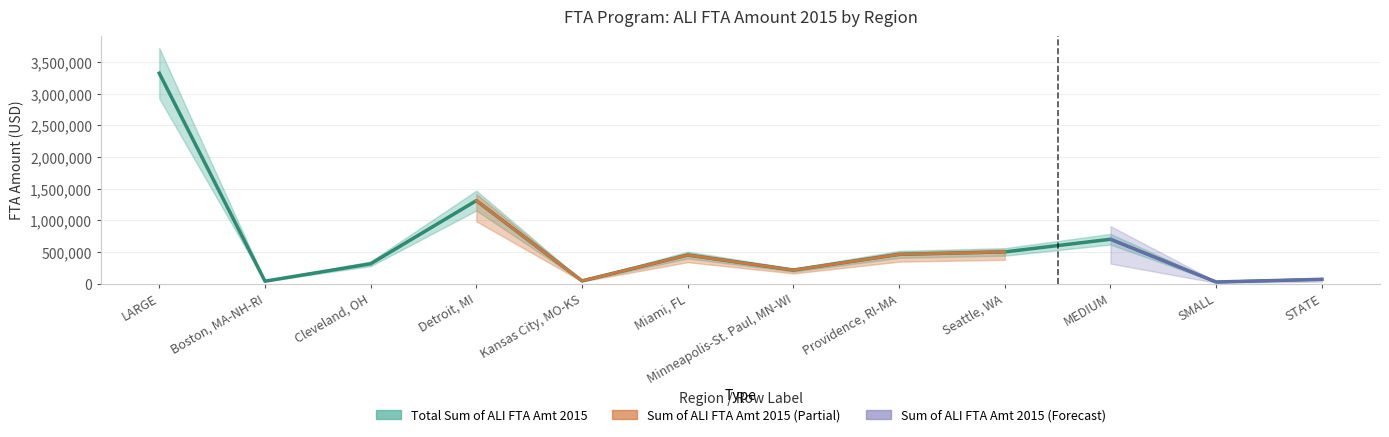

What is the label of the 5th point from the left?

Kansas City, MO-KS